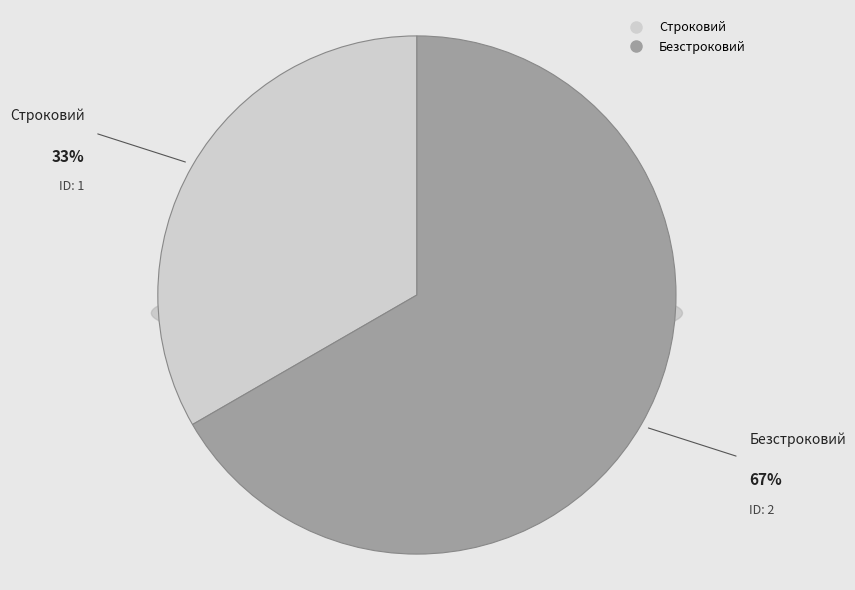

True or false: Безстроковий accounts for 61% of the total.

False